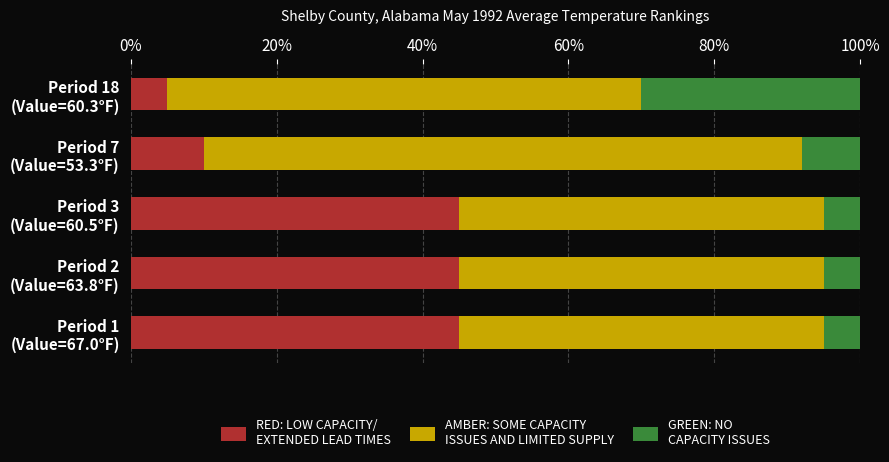

Count the number of categories in the chart.

5